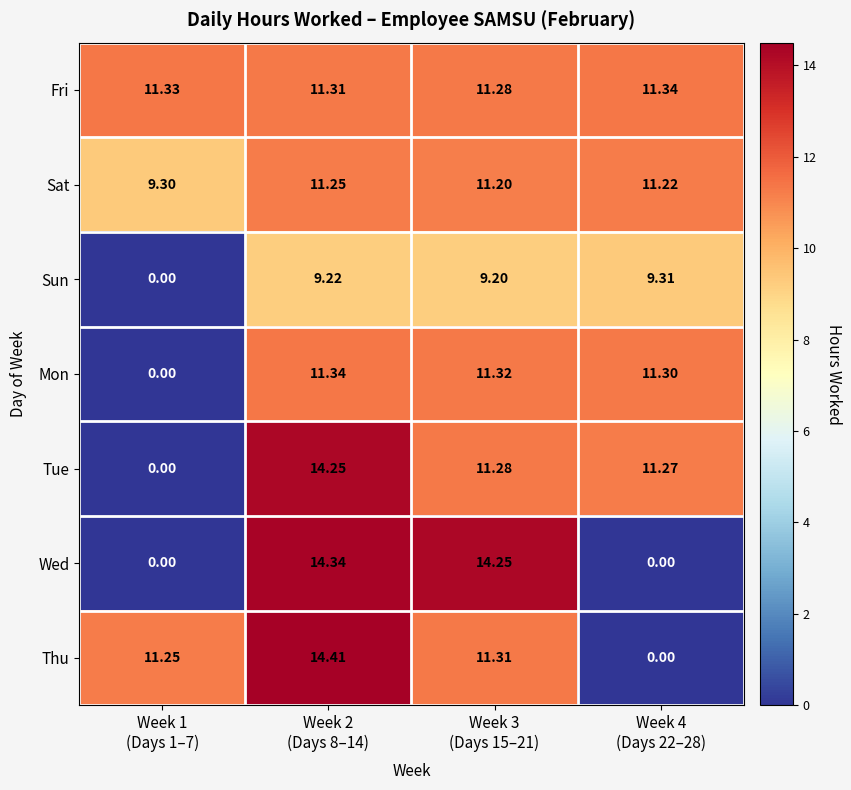

Which series has the largest range (max minus min)?

Thu